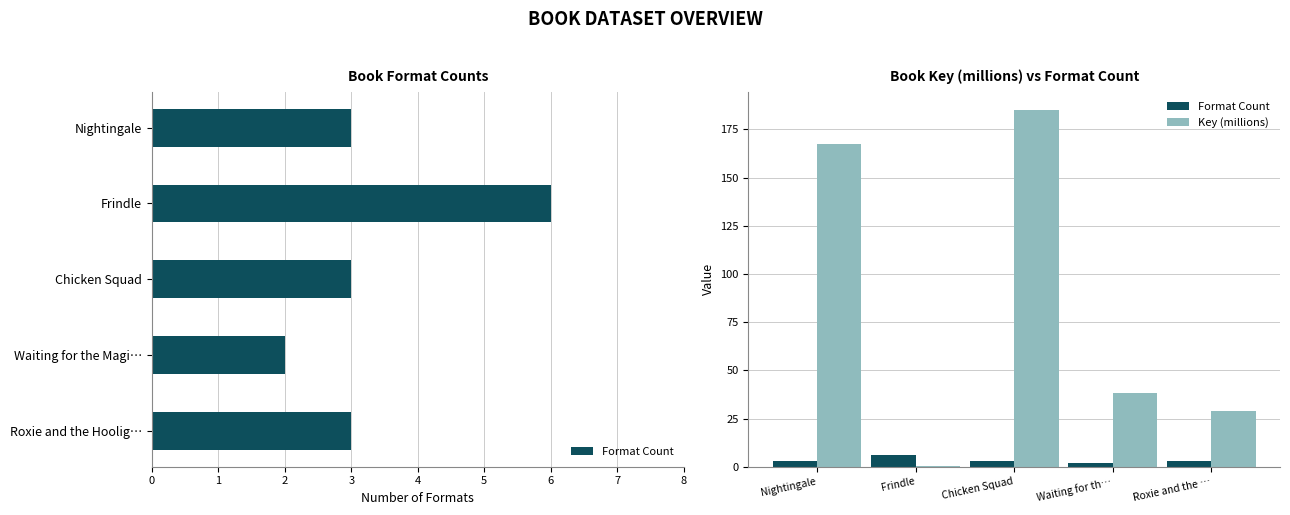

What is the smallest value displayed?

0.3